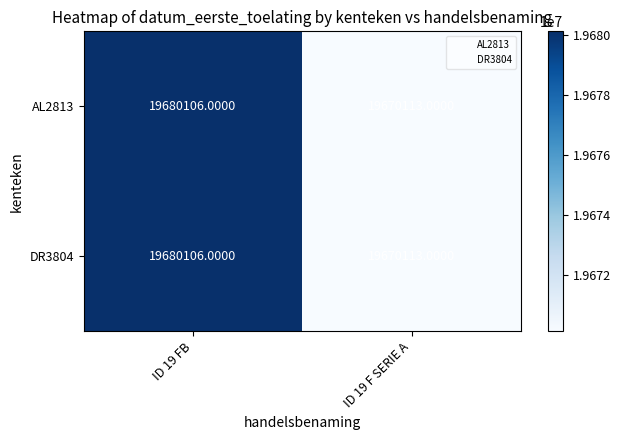

Rank the categories by DR3804 value from lowest to highest.

ID 19 F SERIE A, ID 19 FB